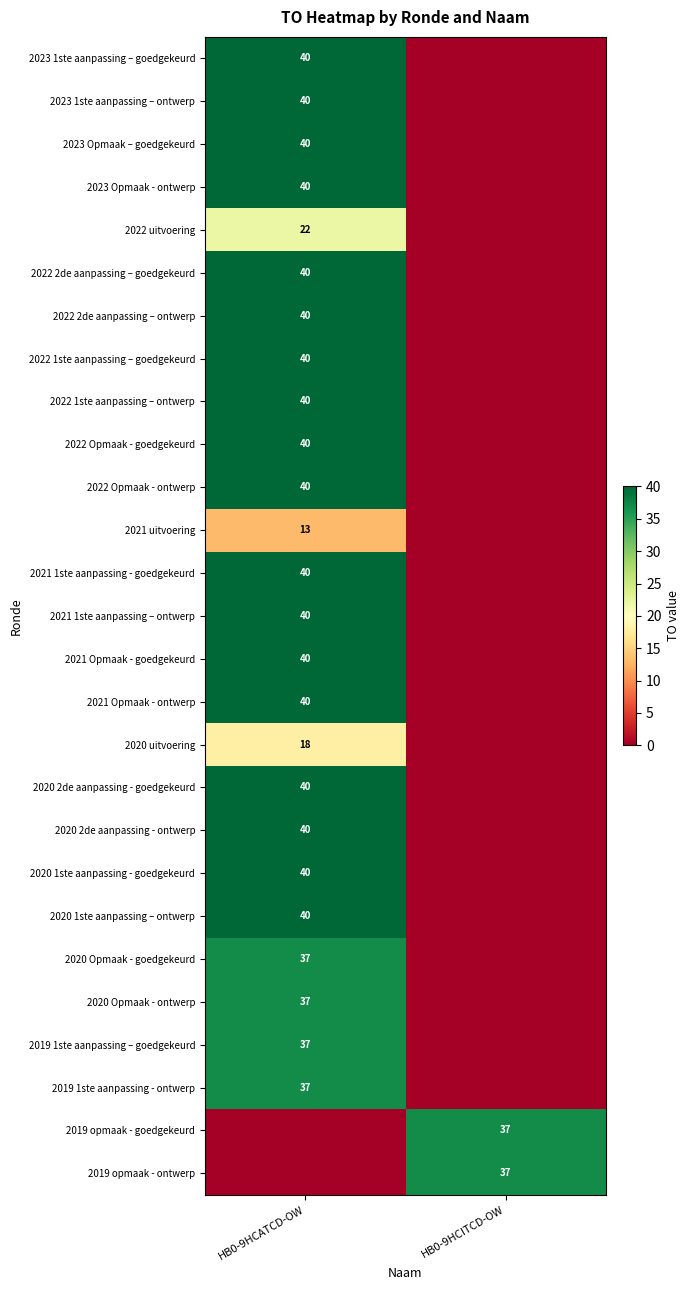

How many series are shown in this chart?

27